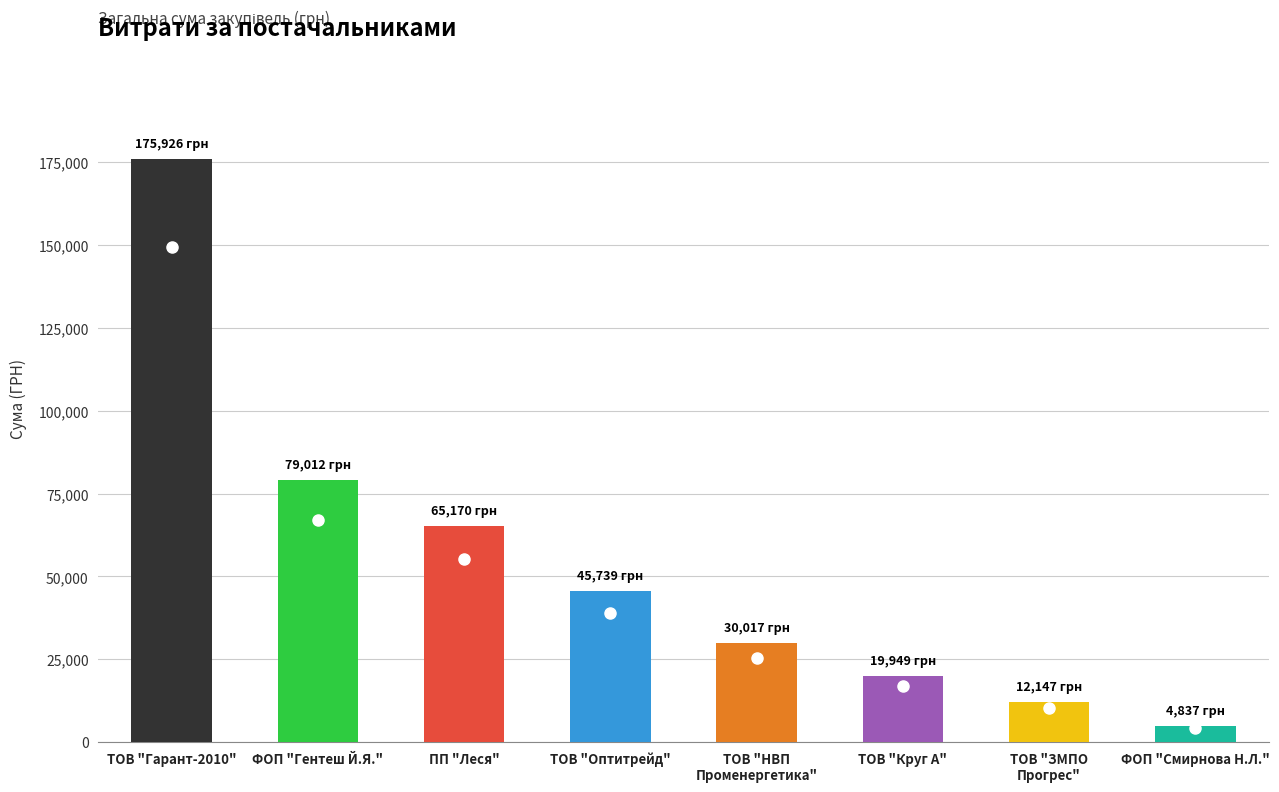

What is the difference between the second highest and second lowest values?

66865.4